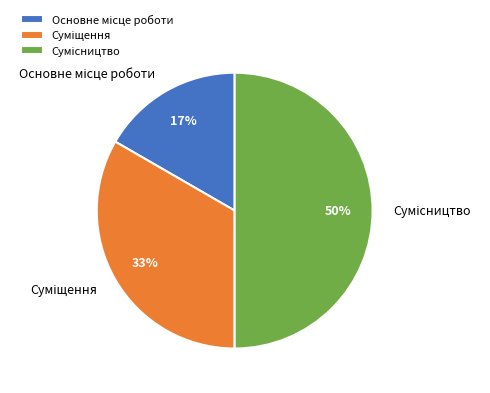

To the nearest percent, what is the difference between the largest and smallest slice percentages?

33%